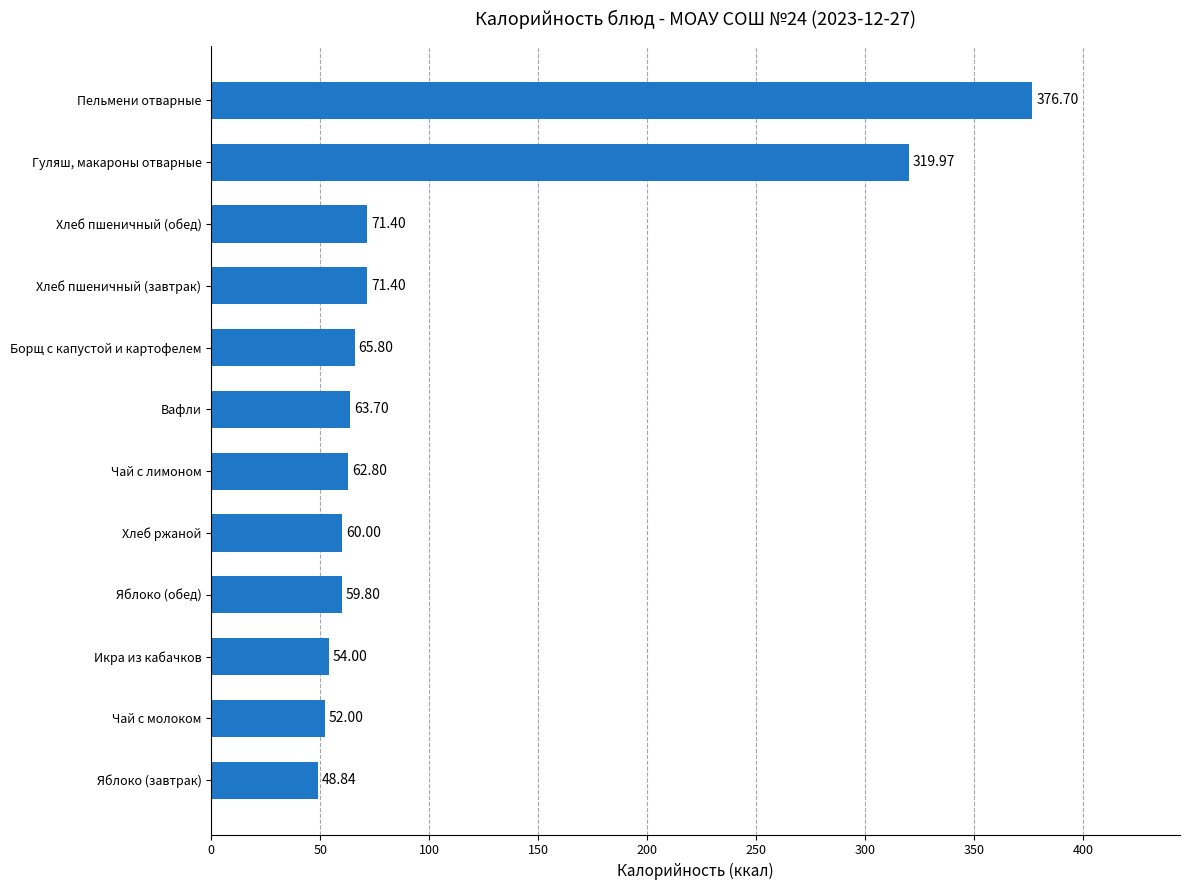

Which category has the lowest value across all series?

Яблоко (завтрак)